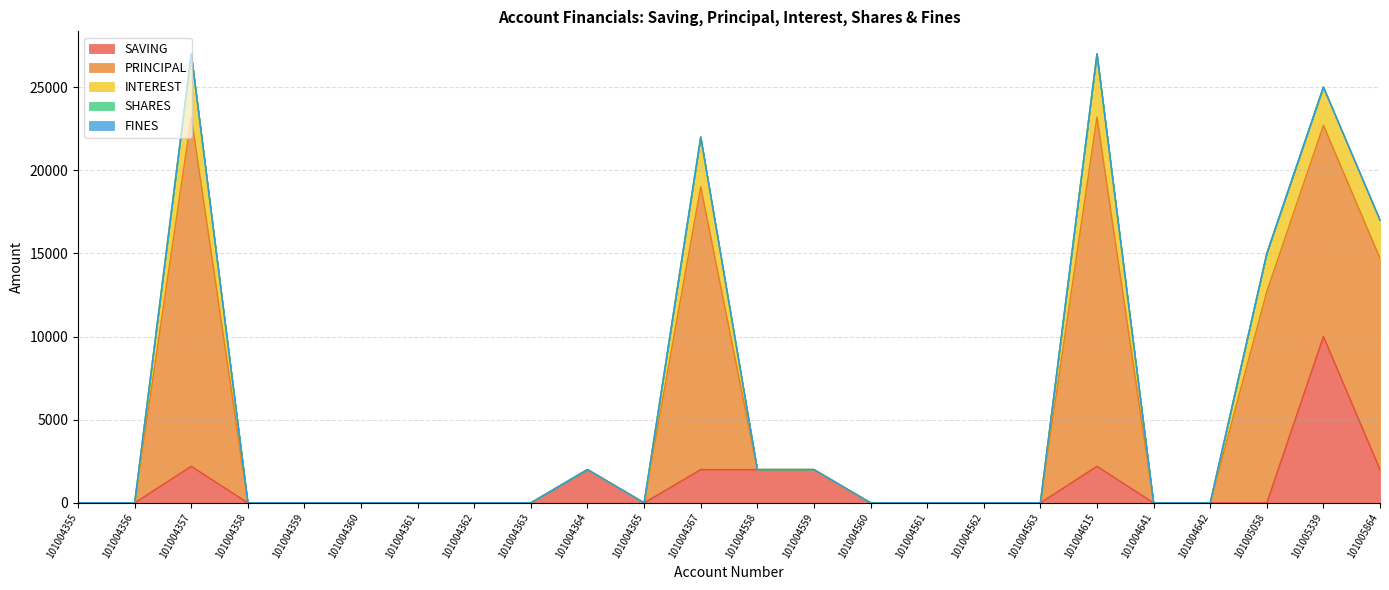

Is the value of PRINCIPAL at 101004356 greater than the value of SAVING at 101004365?

No